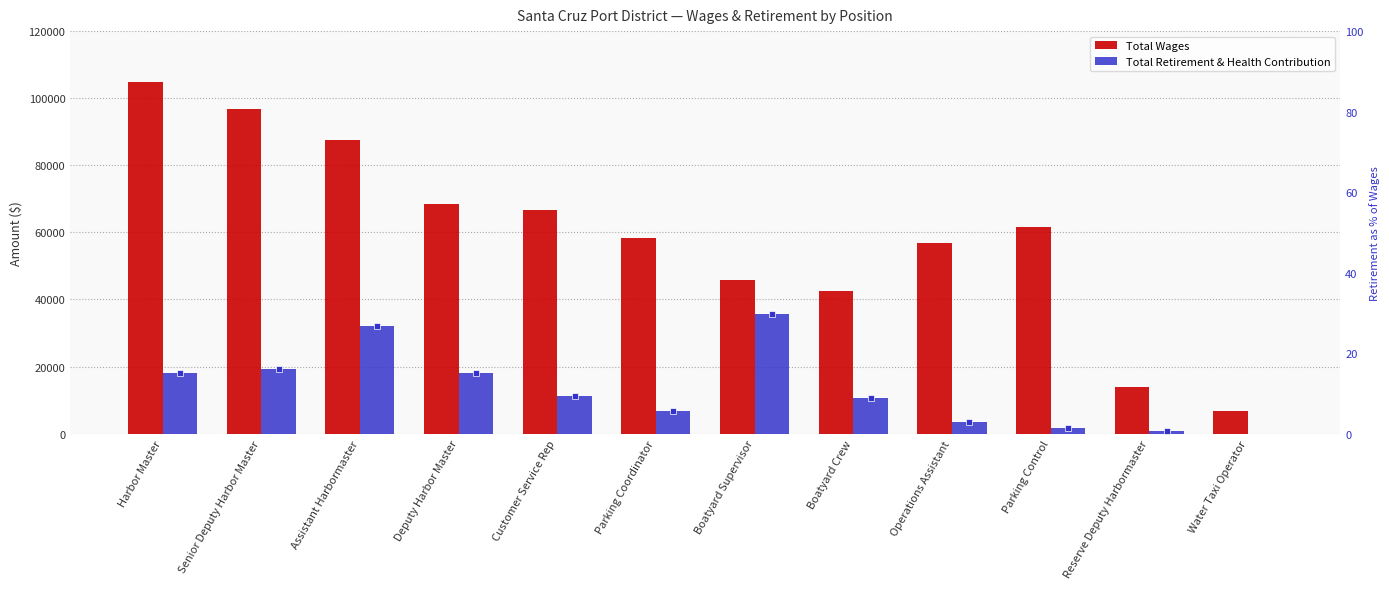

What is the difference between the second highest and minimum values in the Total Wages series?

90009